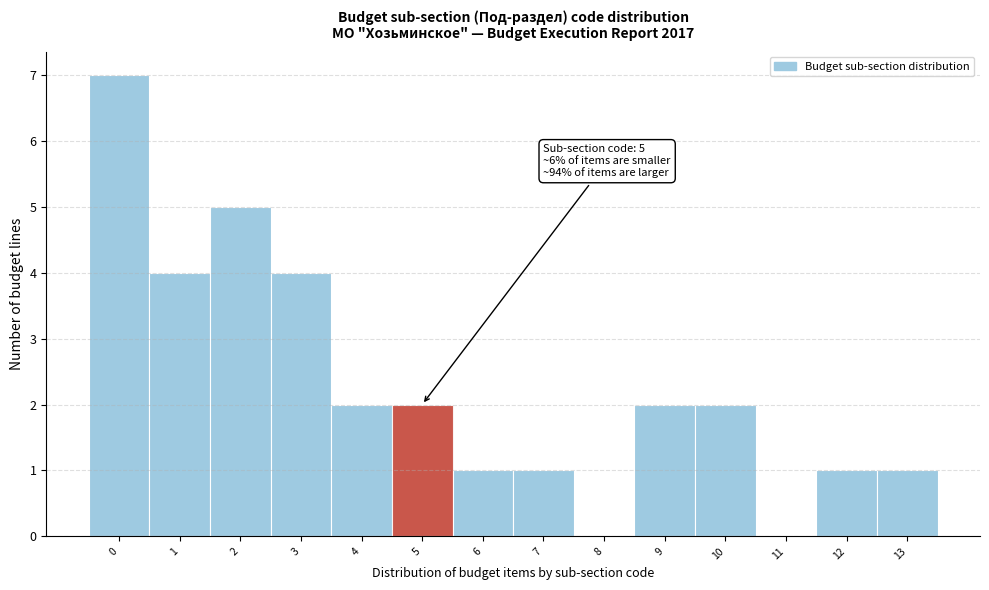

Over which range of the x-axis is the bar tallest?

-0.5 to 0.5